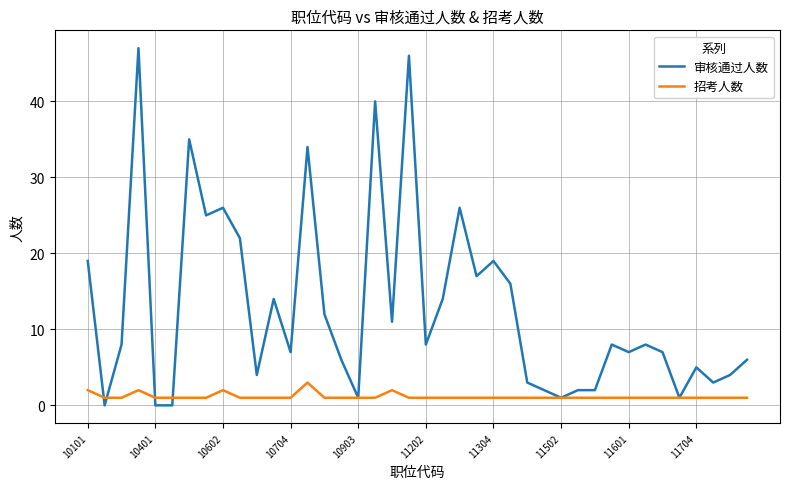

Which series has the widest spread of values?

审核通过人数